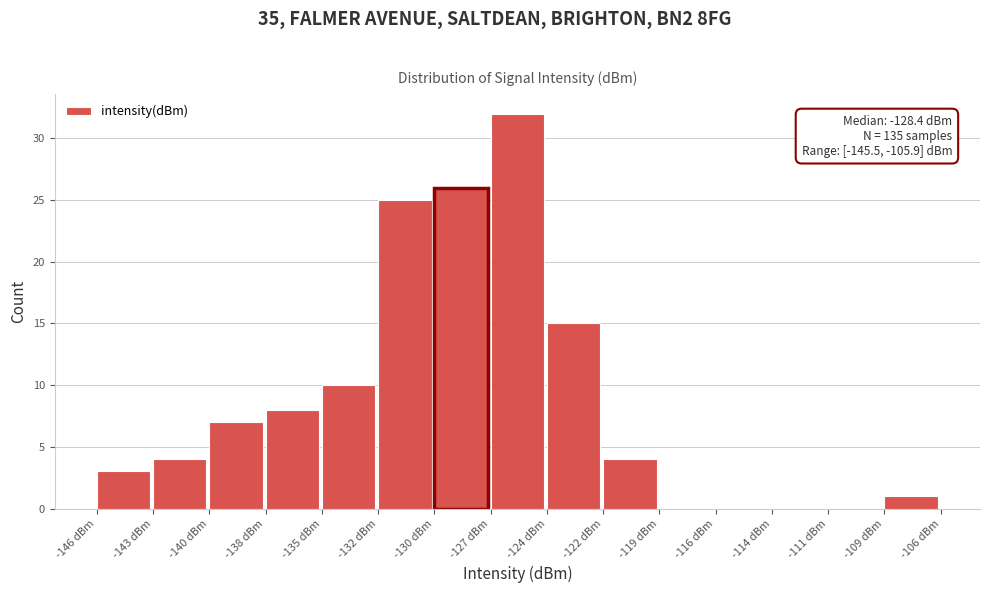

Reading left to right, transcribe all the data shown in this chart.

-146 dBm=3	-143 dBm=4	-140 dBm=7	-138 dBm=8	-135 dBm=10	-132 dBm=25	-130 dBm=26	-127 dBm=32	-124 dBm=15	-122 dBm=4	-119 dBm=0	-116 dBm=0	-114 dBm=0	-111 dBm=0	-109 dBm=1